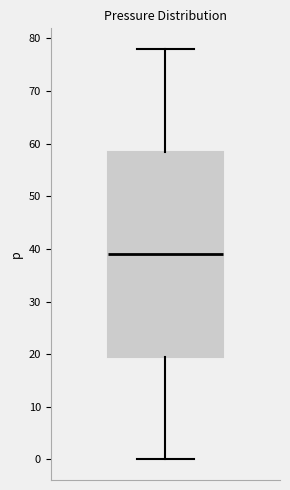

Where is the lower edge of the box on the y-axis? The values are not printed on the chart, so give them approximately, as read against the axis.

19